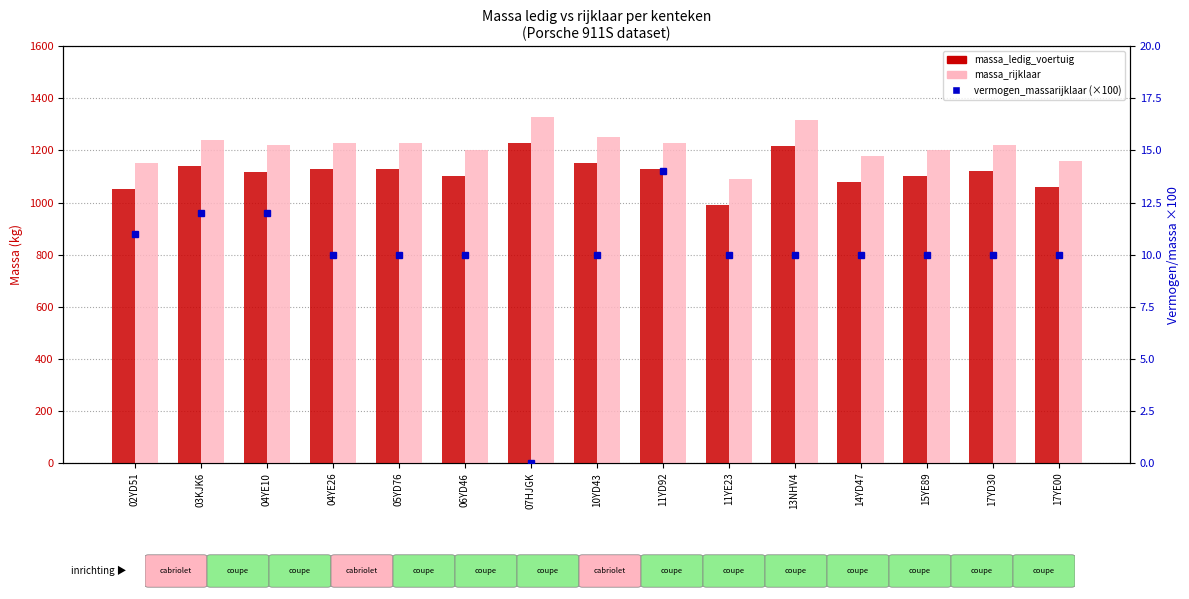

What is the difference between the maximum and minimum values in the massa_rijklaar series?

240.0